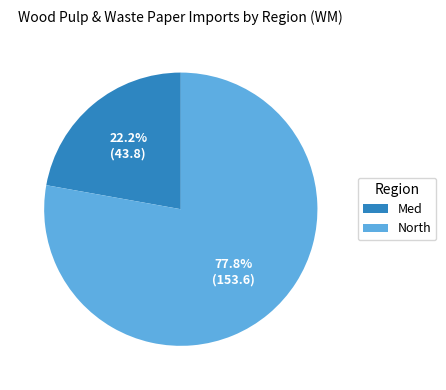

Count the number of slices in the pie.

2